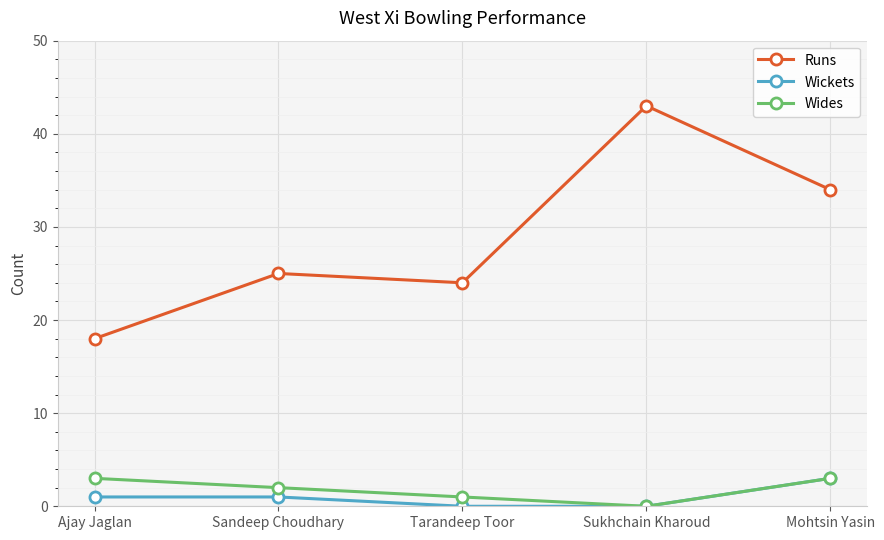

What is the sum of all Wickets values?

5